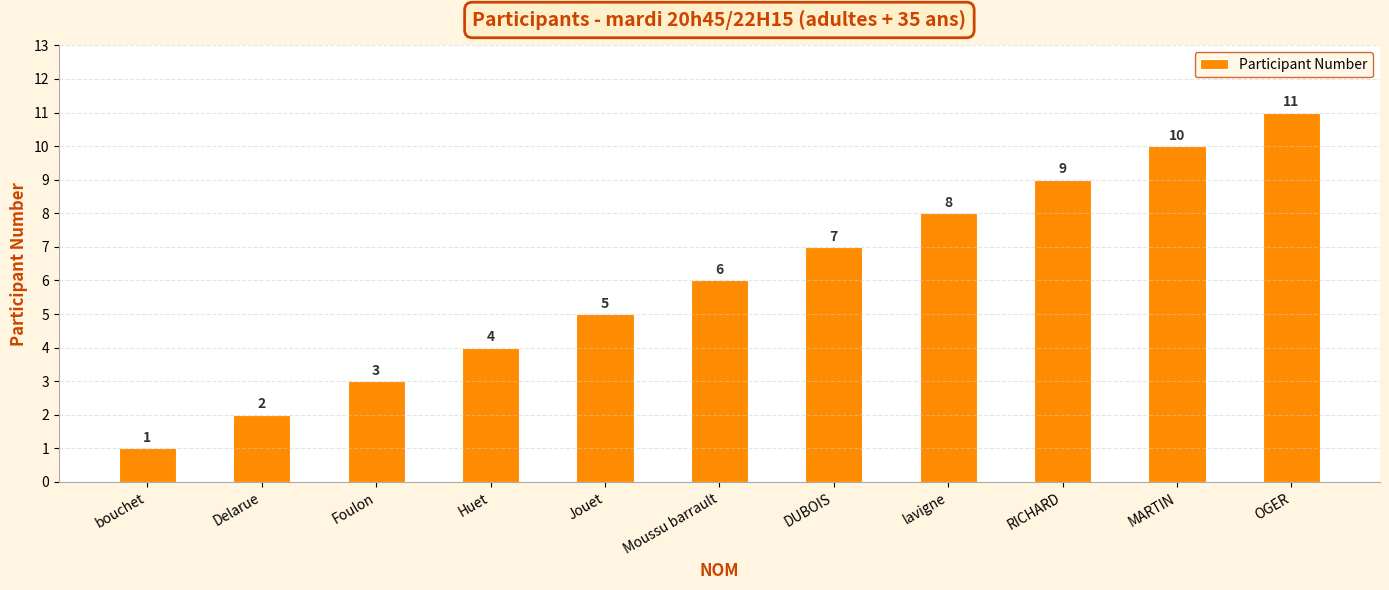

What is the average value?

6